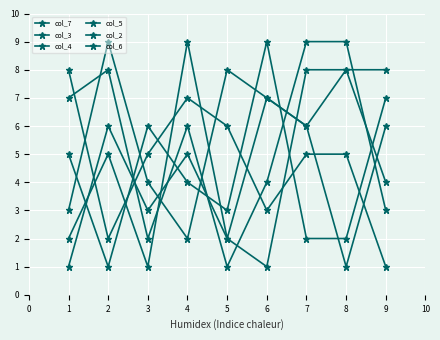

What is the sum of all col_6 values?

49